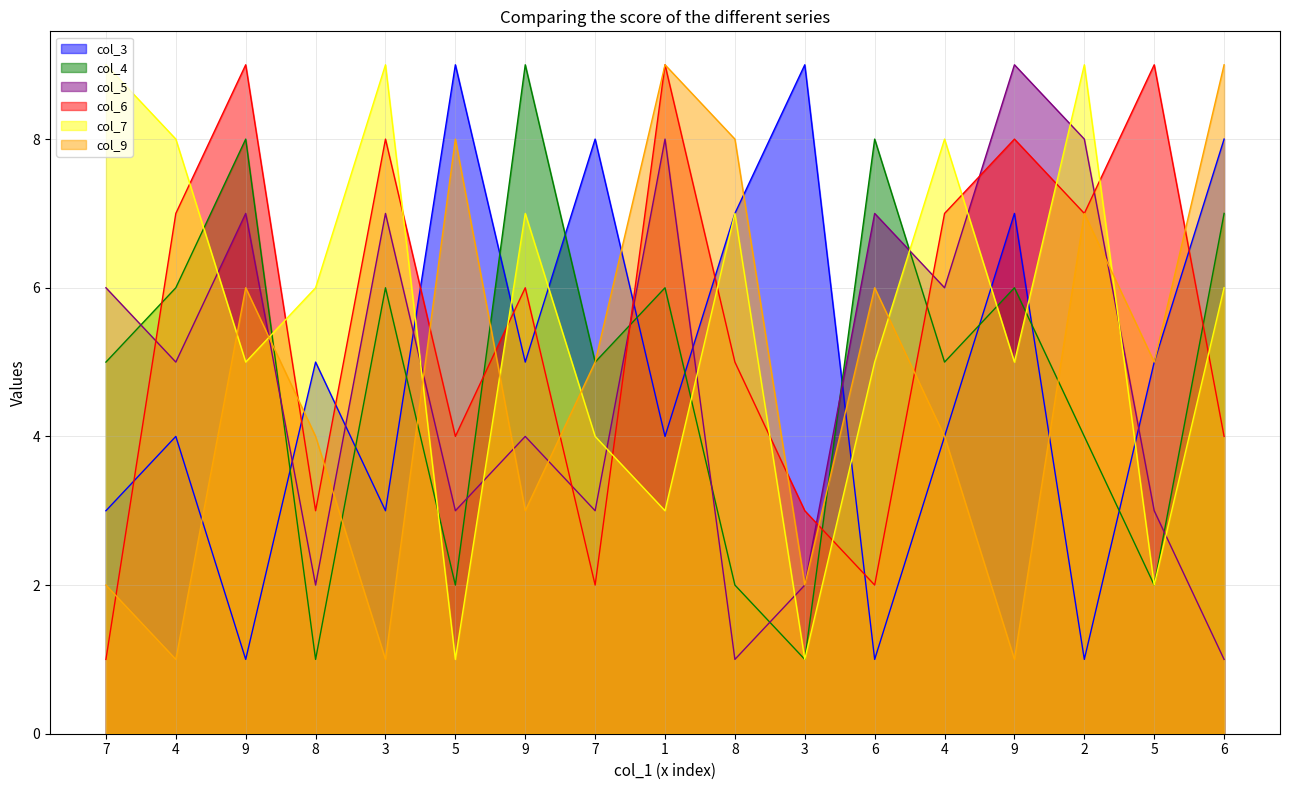

Is it true that col_5 equals 3 at 9?

False